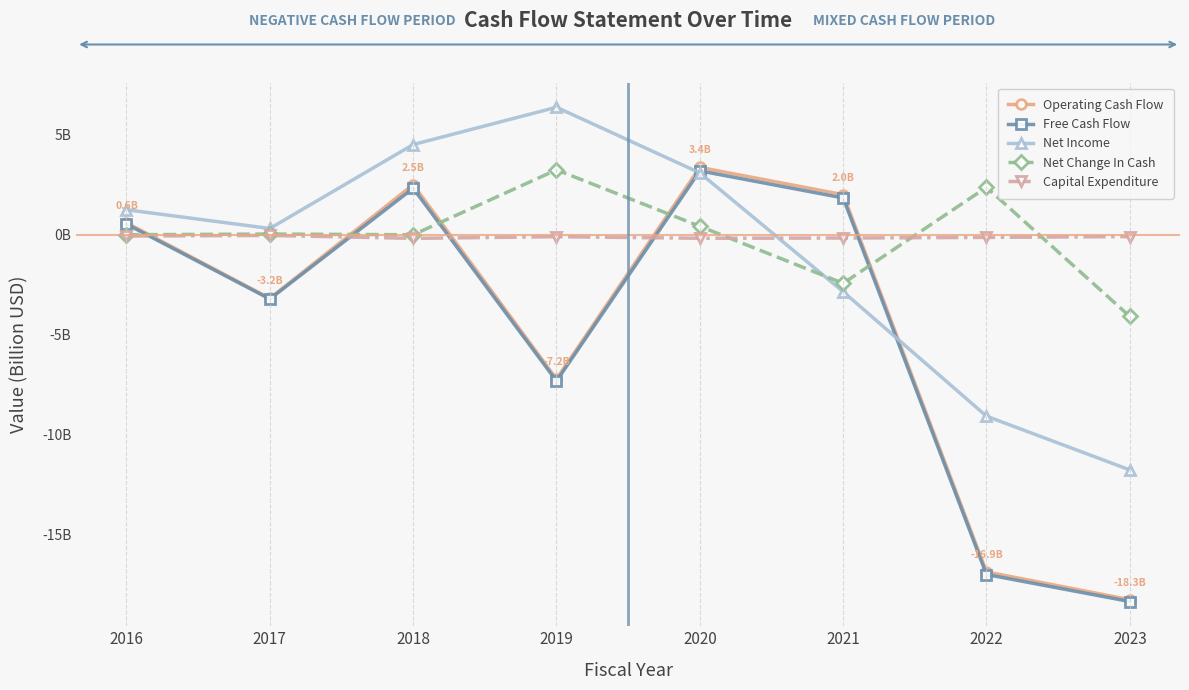

Does the chart have visible grid lines?

No